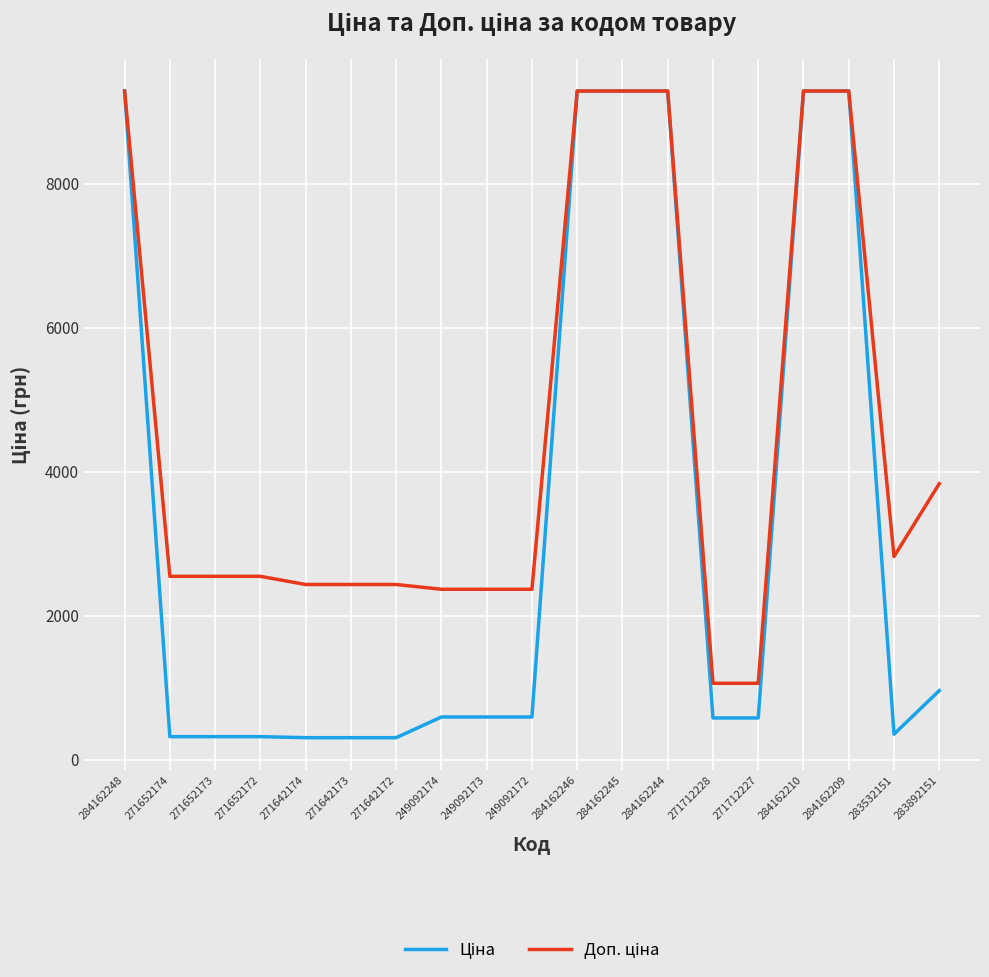

What is the maximum value shown in the chart?

9290.5